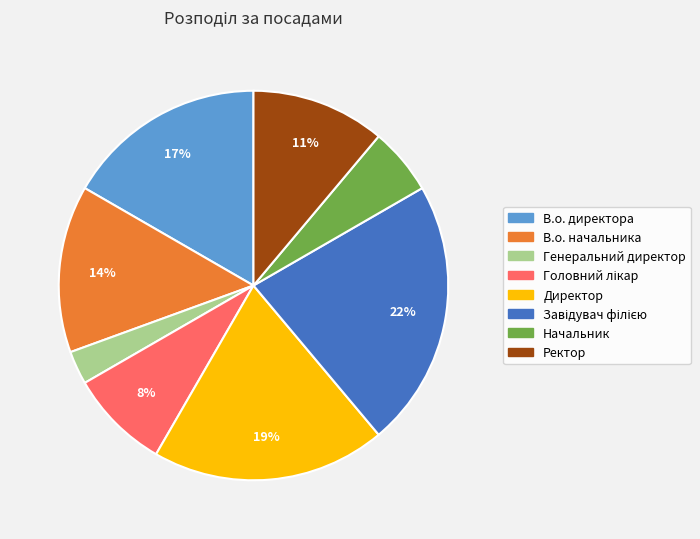

True or false: Директор accounts for 19% of the total.

True